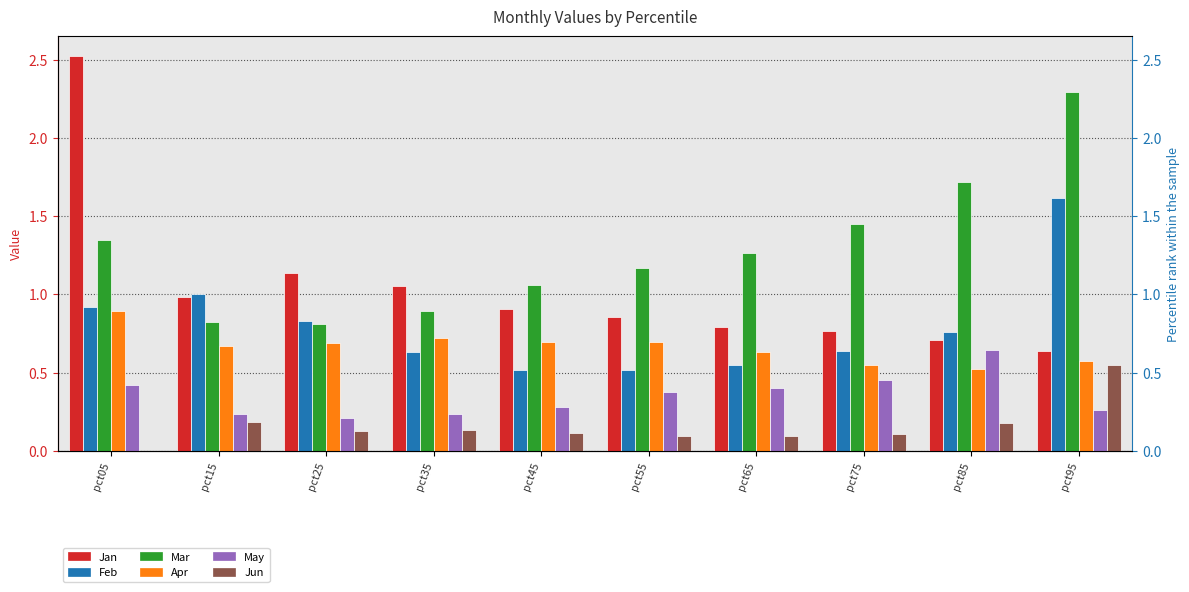

The value of Mar at pct15 is 0.8. True or false?

True